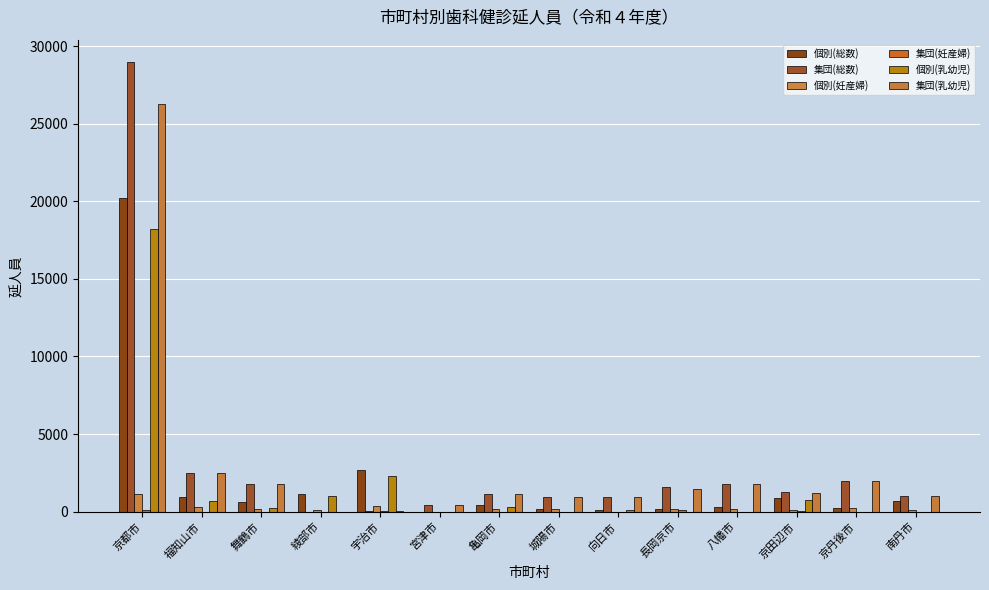

What is the average value of the 集団(総数) series?

3172